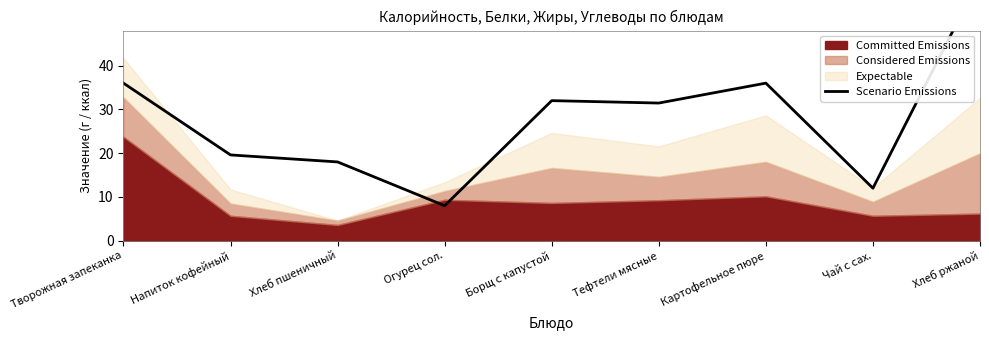

What is the sum of all values?

253.2